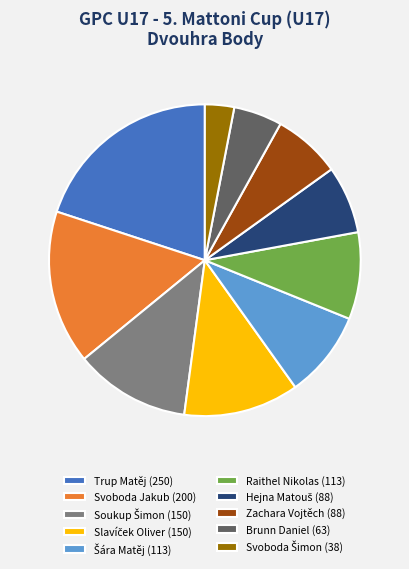

Between Raithel Nikolas (113) and Svoboda Jakub (200), which is larger?

Svoboda Jakub (200)